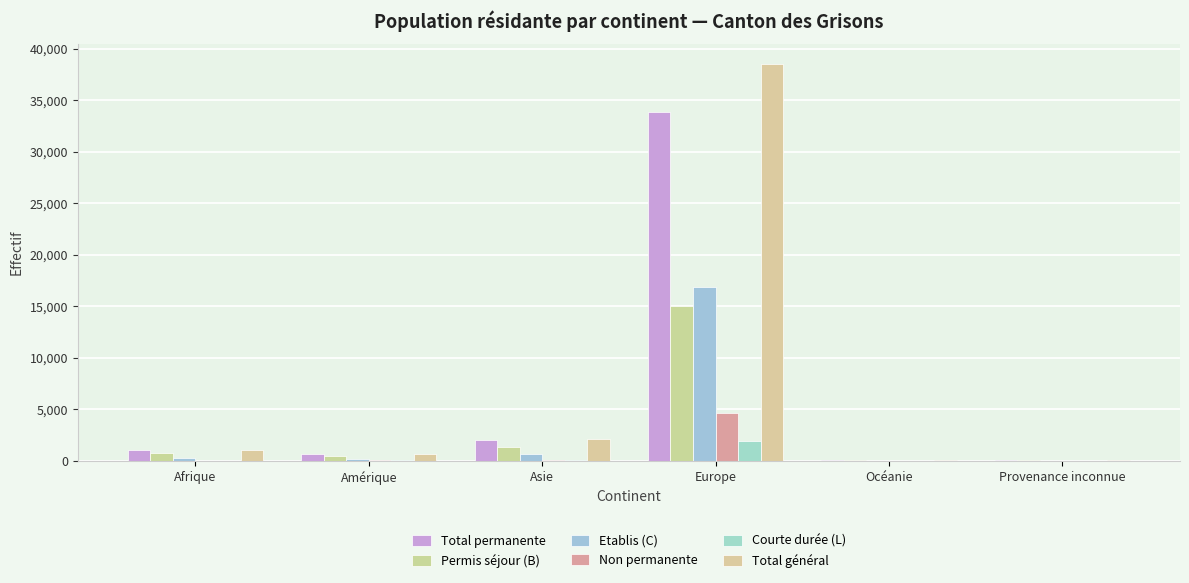

At how many categories does at least one series exceed 4973?

1